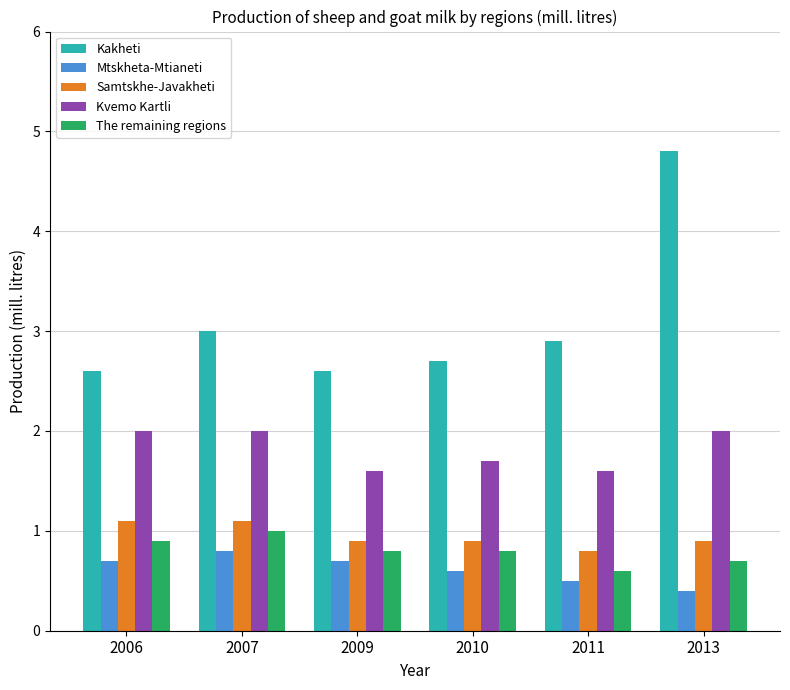

Which category has the highest value in the Mtskheta-Mtianeti series?

2007